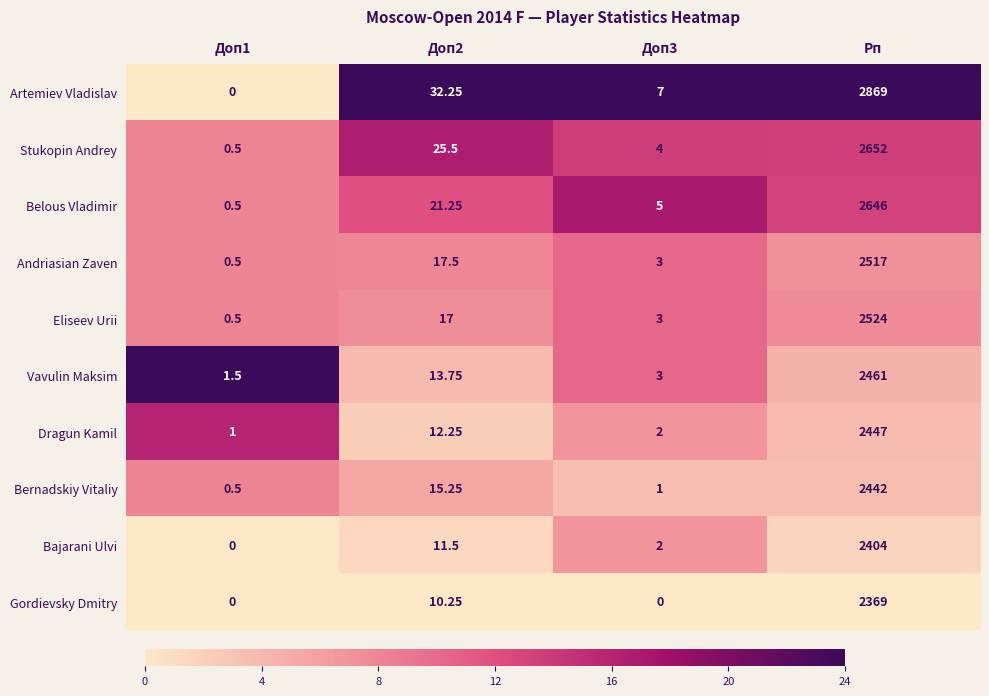

Which series has the largest total across all categories?

Artemiev Vladislav